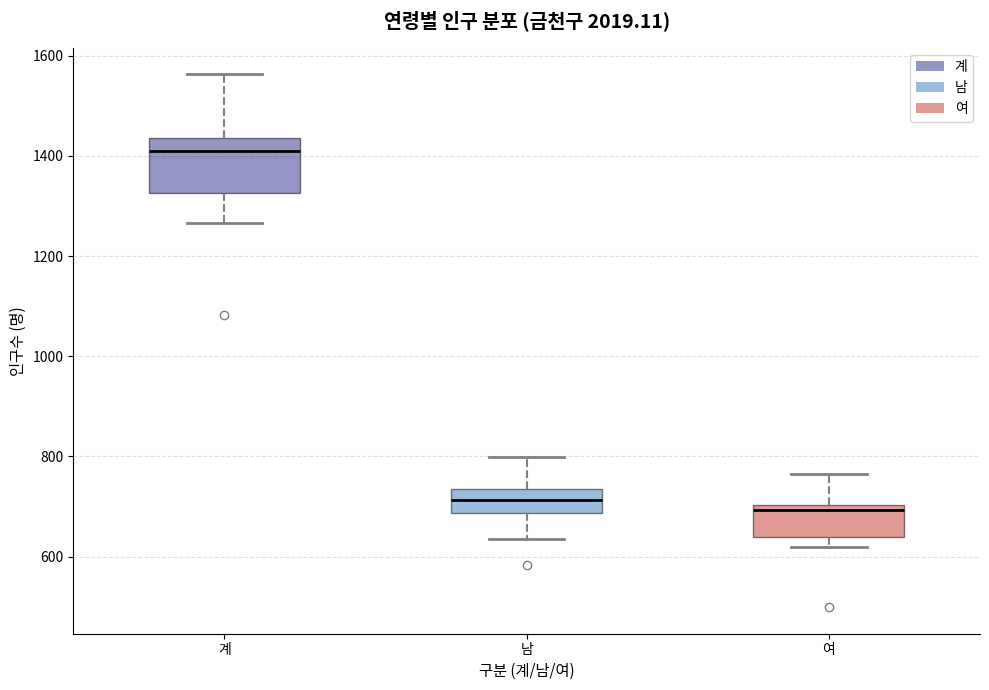

Which box's median line is the highest?

계